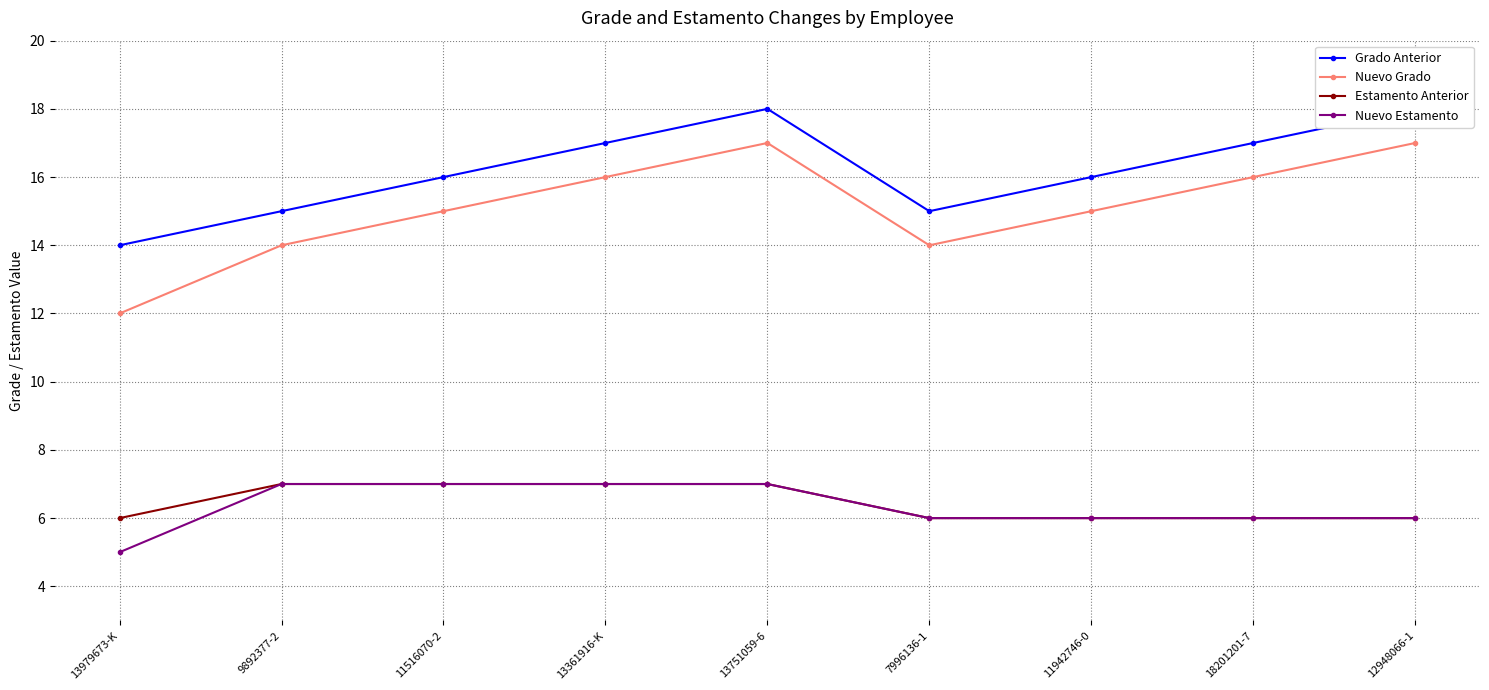

True or false: Estamento Anterior and Nuevo Estamento intersect in this chart.

False